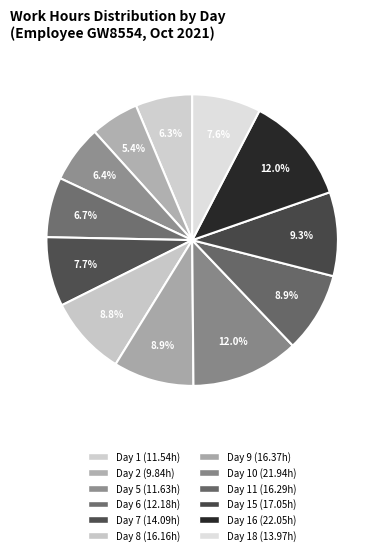

To the nearest percent, what is the average slice percentage?

8%